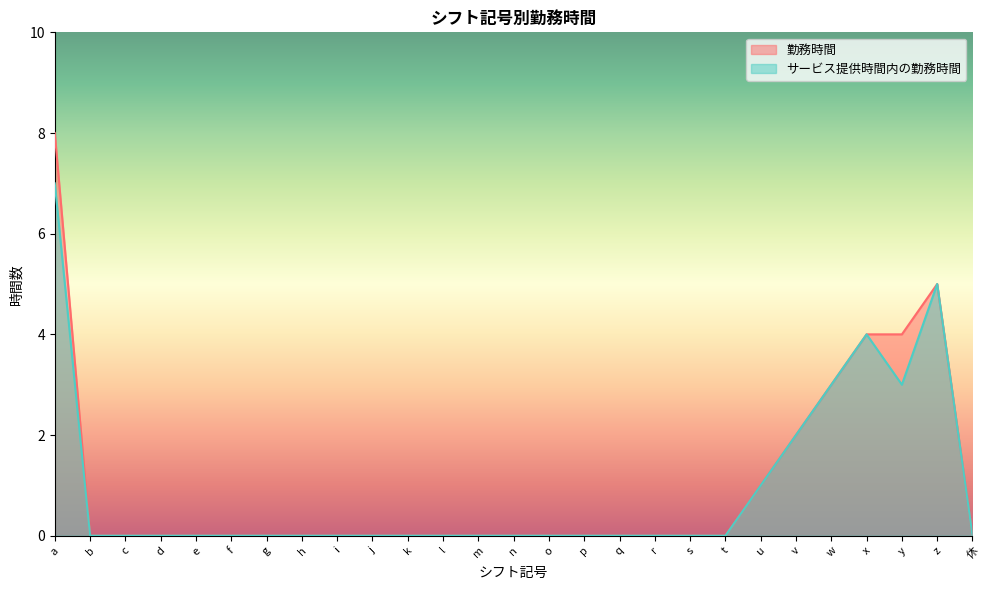

At how many categories does at least one series exceed 4?

2